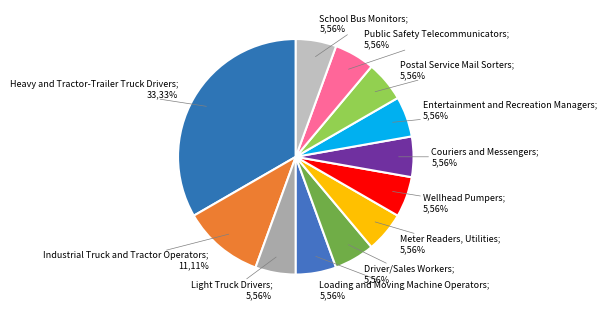

How many slices are in this pie chart?

12